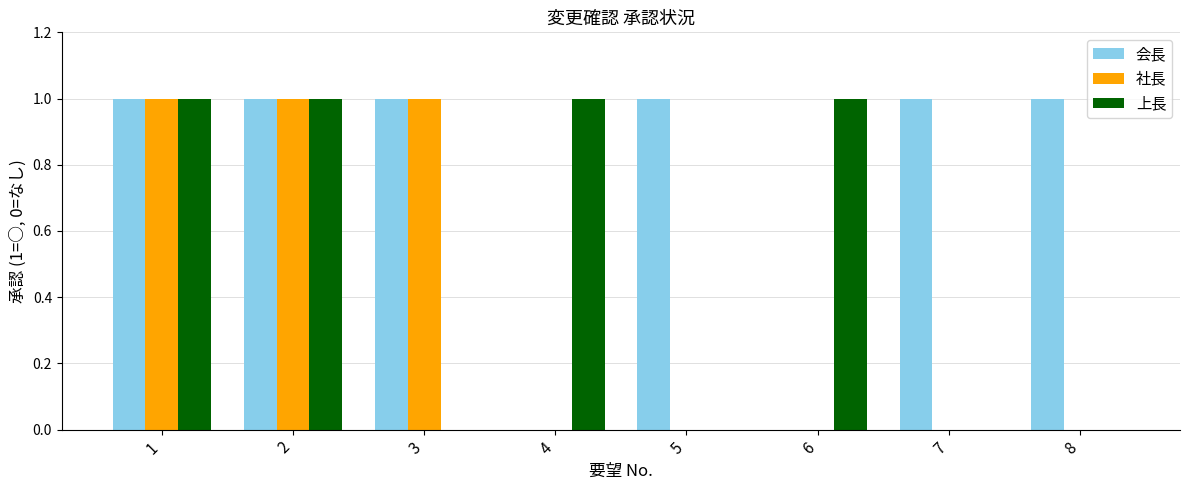

What is the sum of all 会長 values?

6